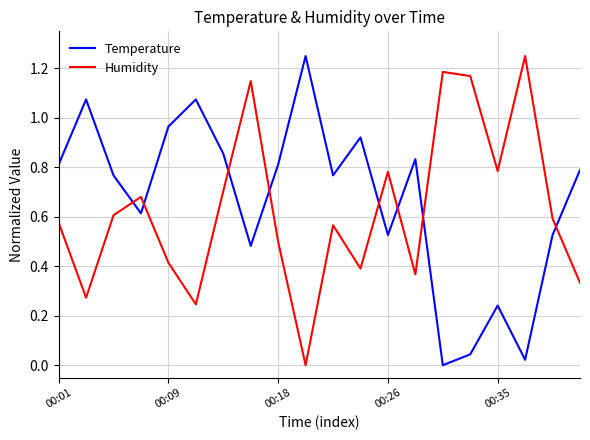

True or false: Humidity and Temperature cross at least once.

True